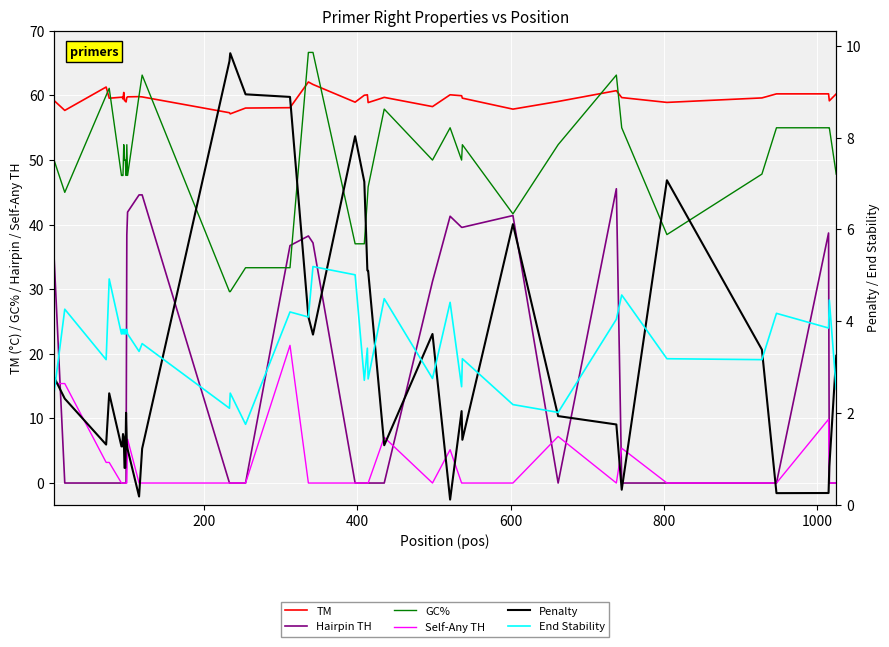

What is the average value of the End Stability series?

3.5